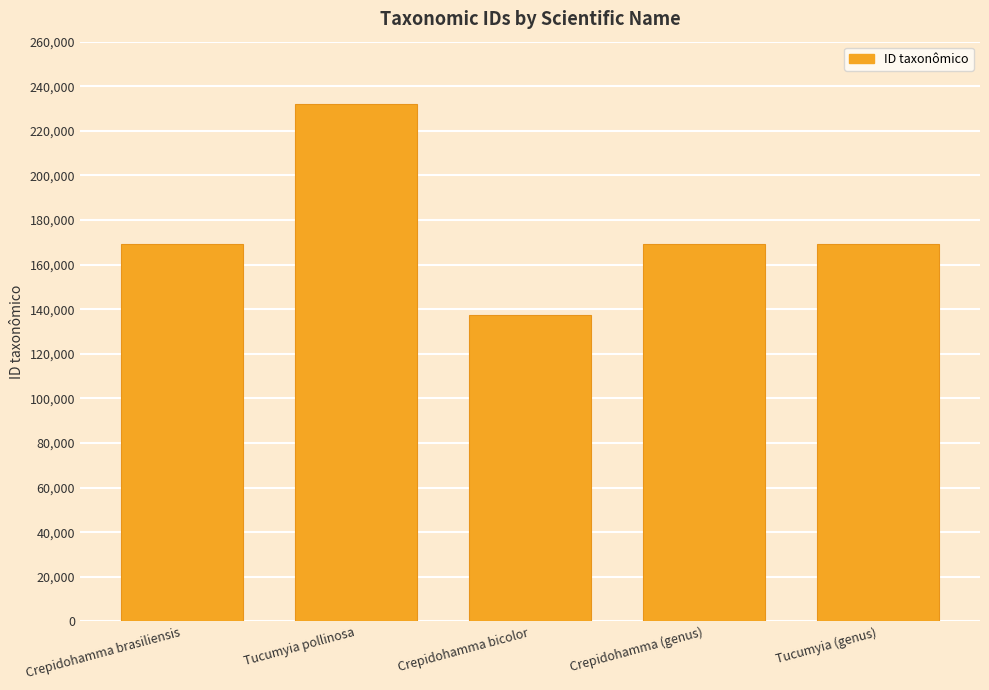

What position from the right is Tucumyia (genus)?

1